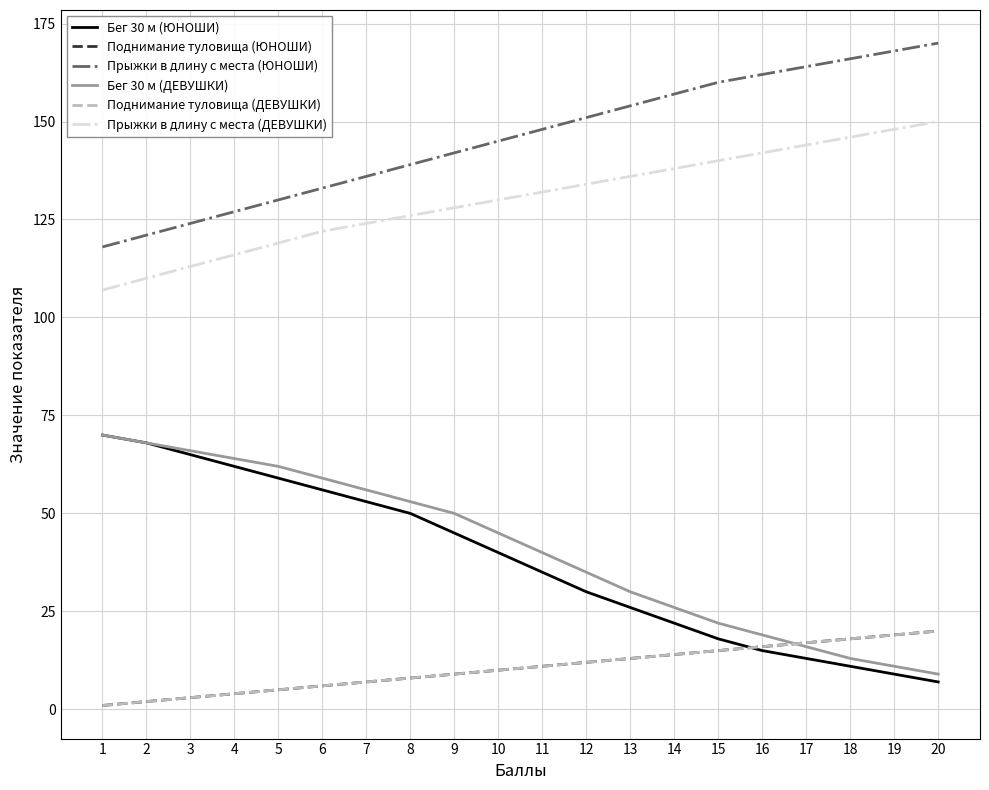

Does the chart display data point markers on the line(s)?

No